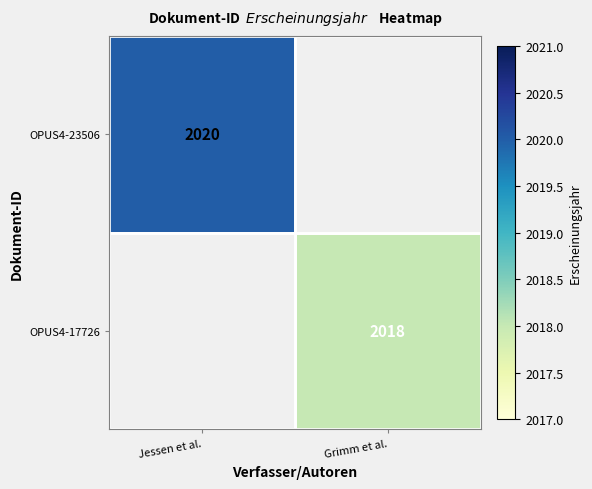

True or false: OPUS4-23506 has a value of 2020 at Jessen et al..

True